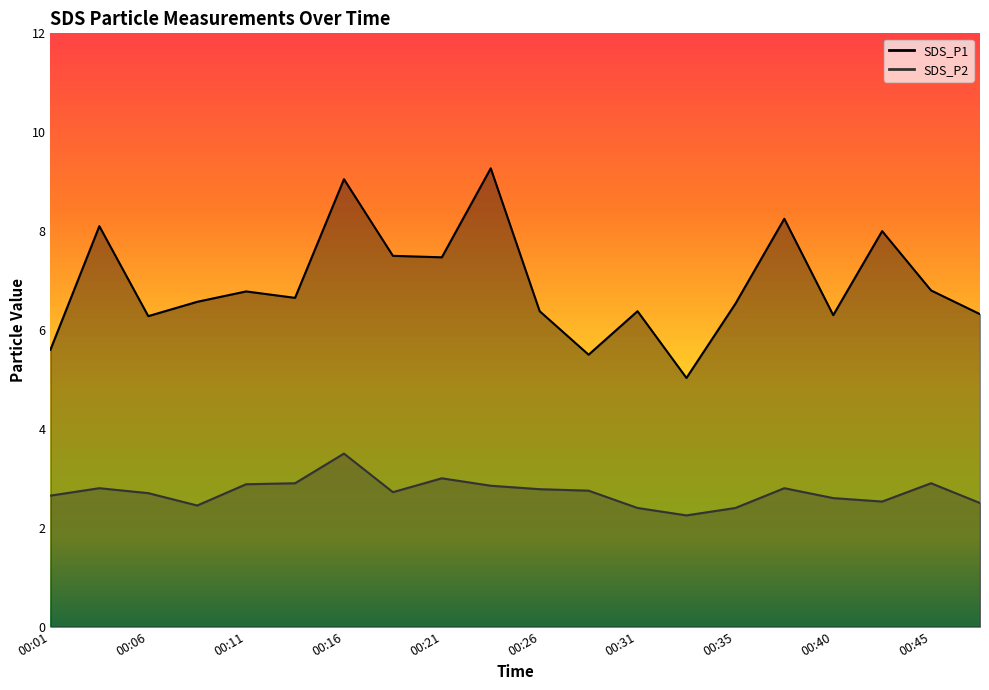

Which has a higher value, 00:18 or 00:08?

00:18